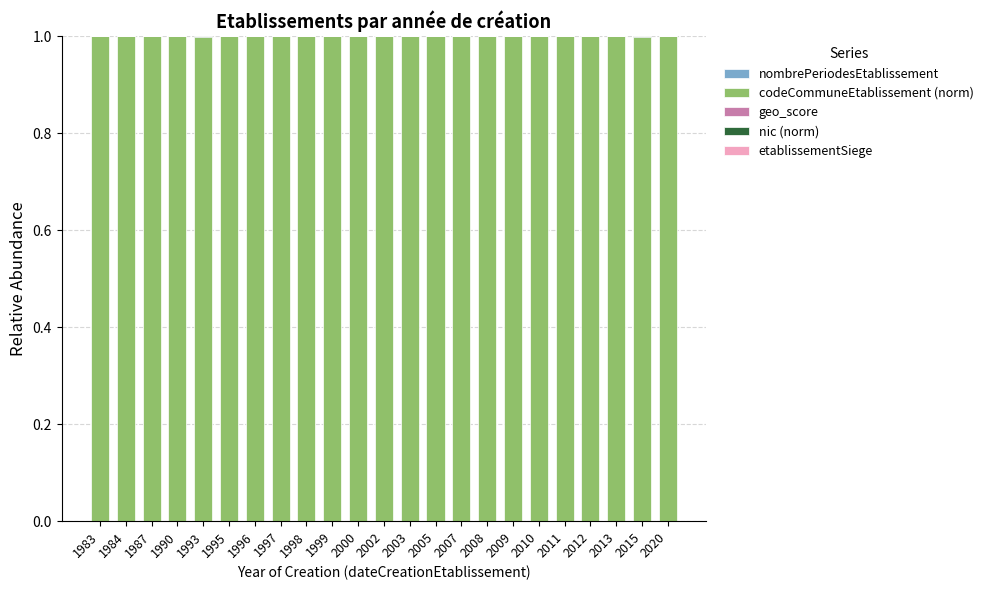

Between 1987 and 2002, which is larger?

2002